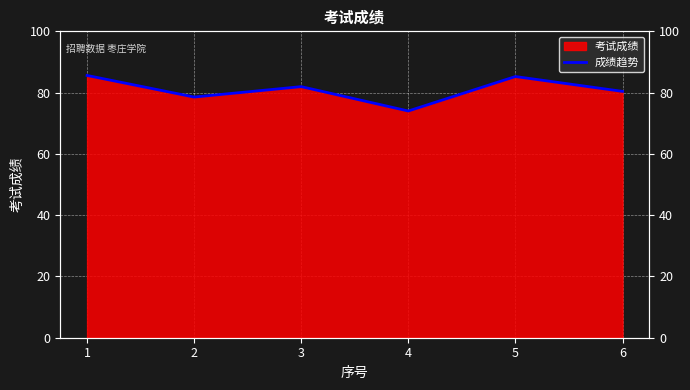

How many interior local peaks (higher than both neighbors) does the data have?

2